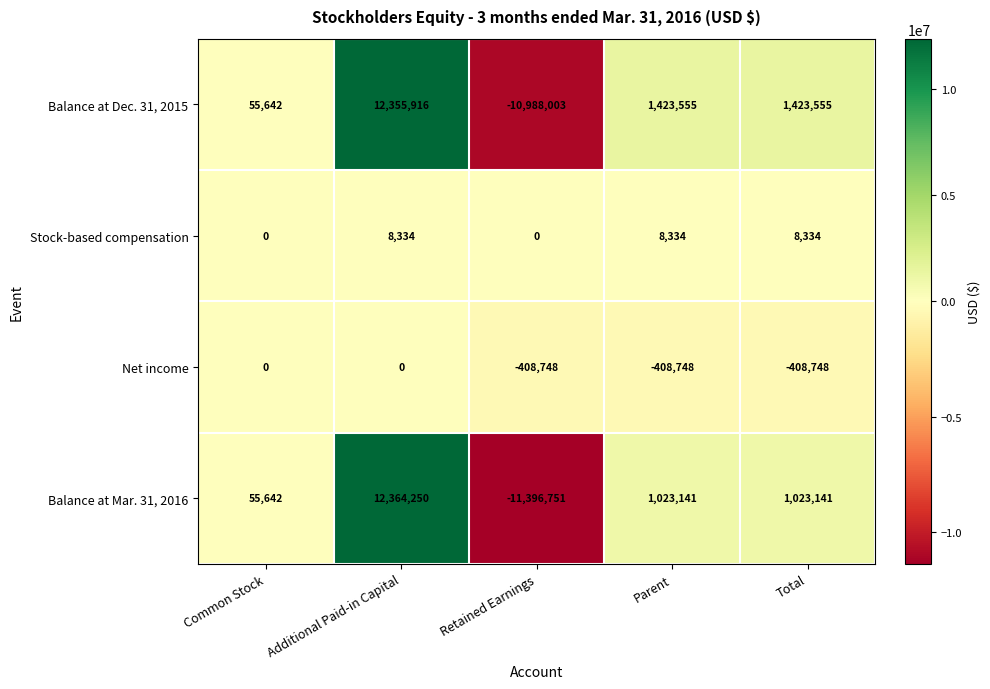

Count the number of categories in the chart.

5